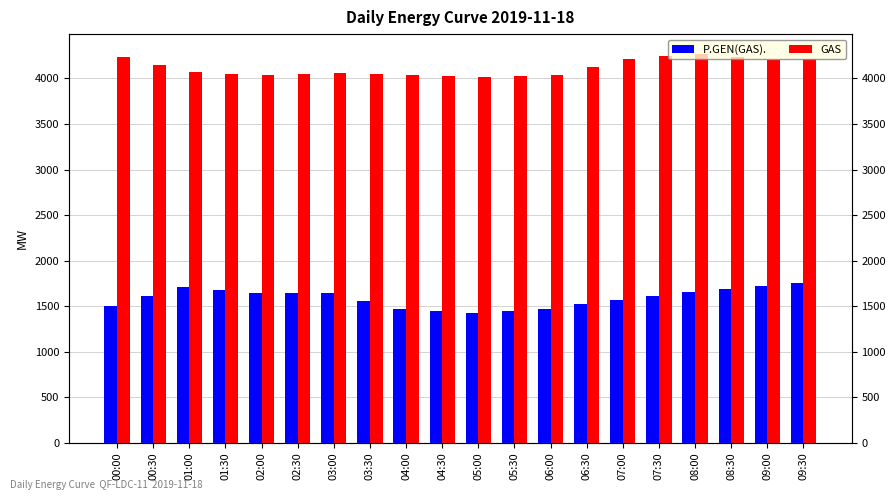

Which label corresponds to the largest value in the chart?

08:00